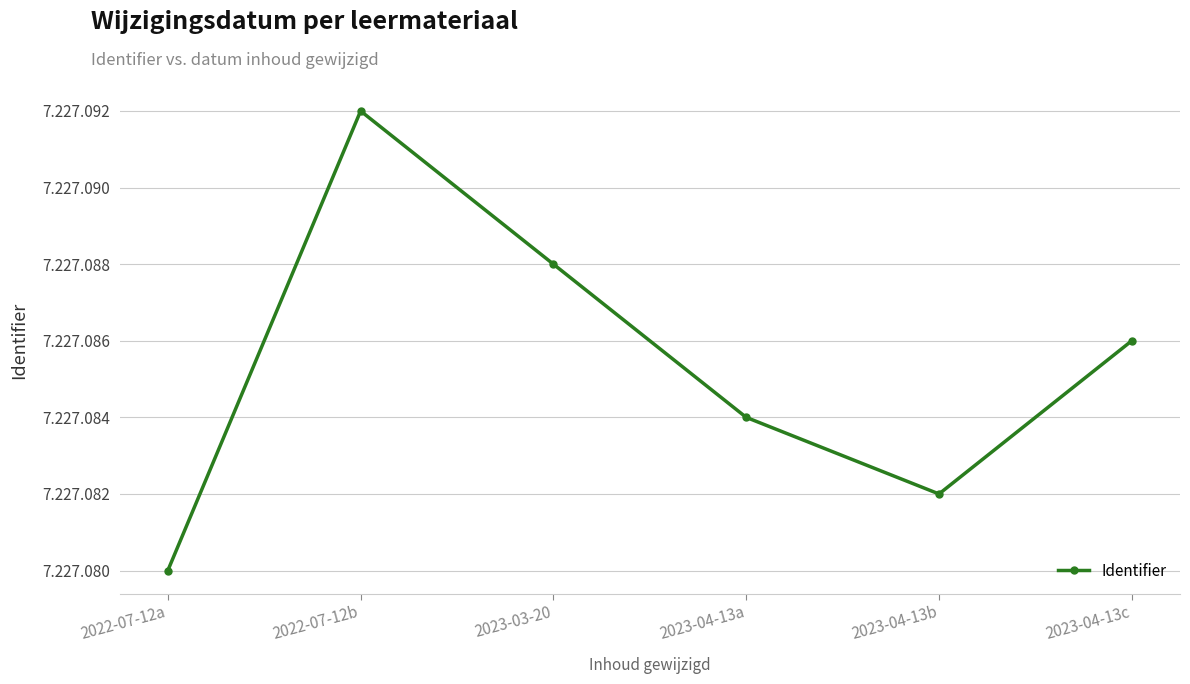

Does the chart have visible grid lines?

Yes